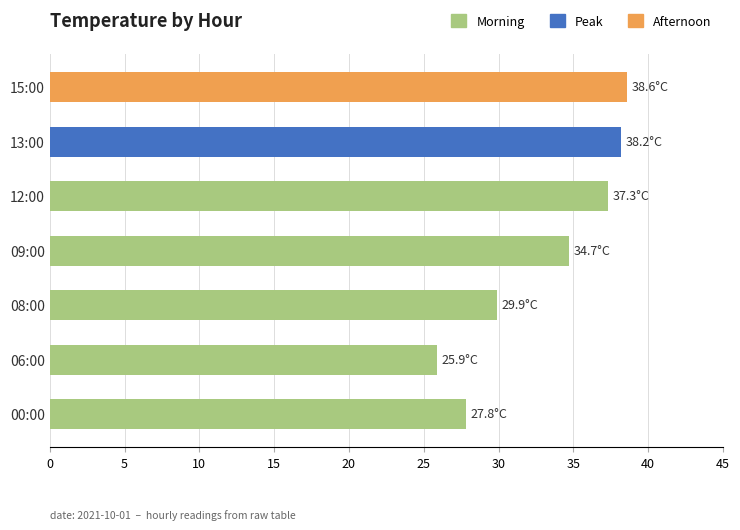

What is the difference between the second highest and minimum values?

12.3